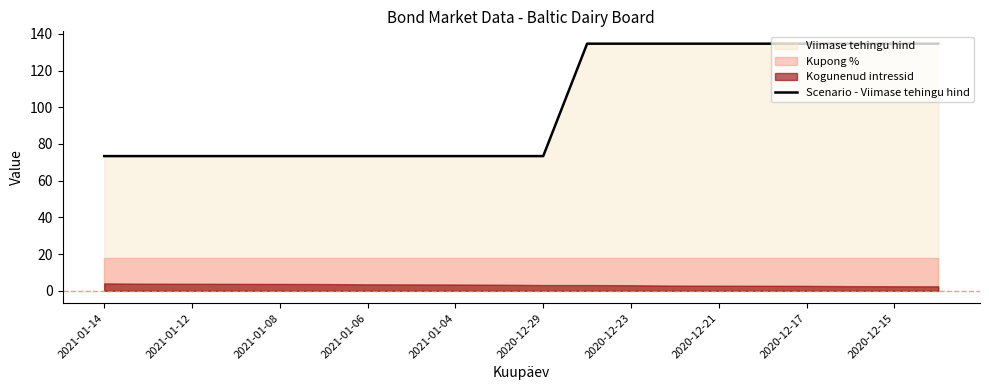

Reading left to right, extract all data points from this chart.

73.4	73.4	73.4	73.4	73.4	73.4	73.4	73.4	73.4	73.4	73.4	134.7	134.7	134.7	134.7	134.7	134.7	134.7	134.7	134.7